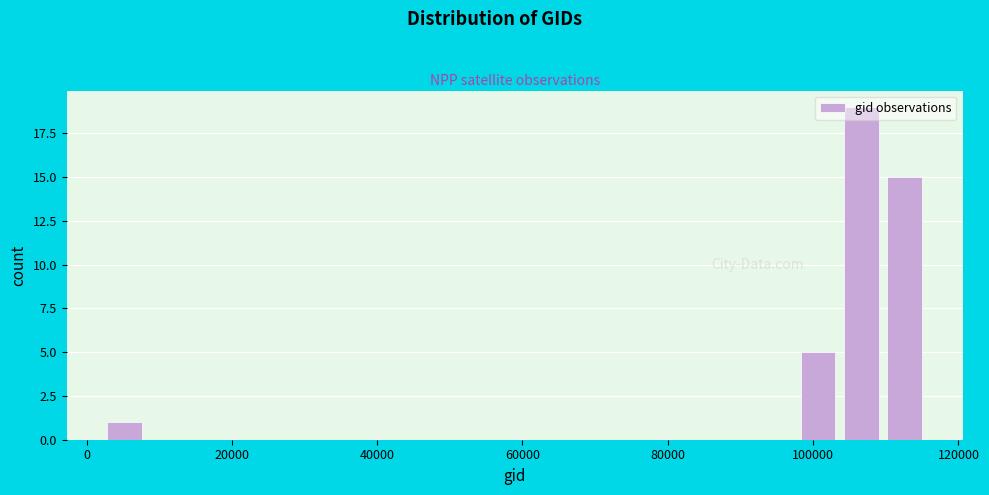

Around what value on the x-axis is the tallest bar? Give the approximate position of its centre, as read against the axis.

106000